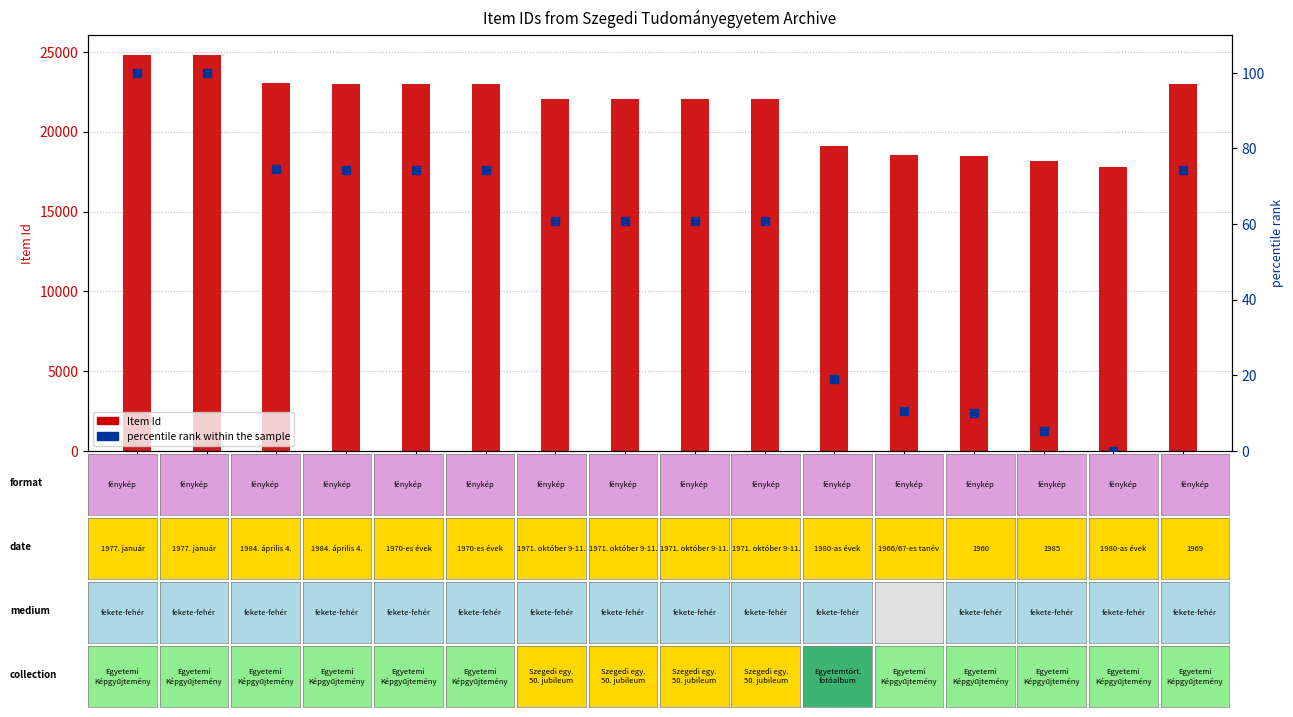

What are all the series names shown in the legend?

Item Id, percentile rank within the sample